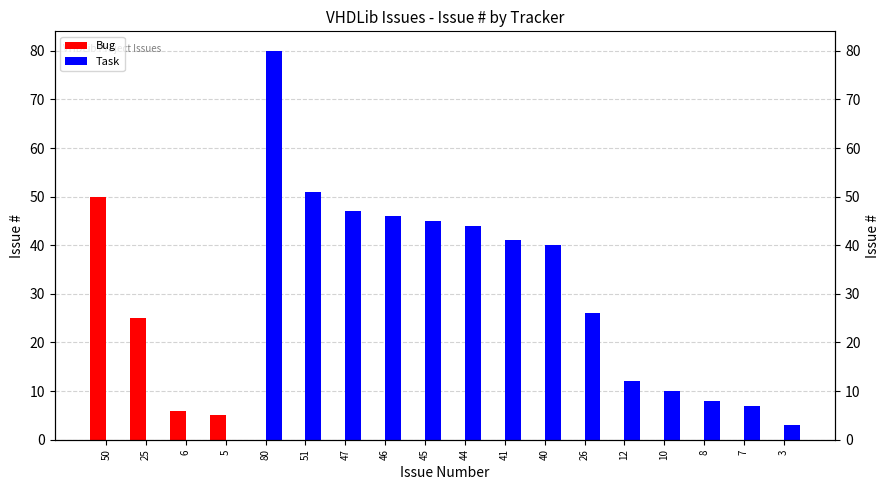

List the labels in order of Bug value, smallest first.

80, 51, 47, 46, 45, 44, 41, 40, 26, 12, 10, 8, 7, 3, 5, 6, 25, 50